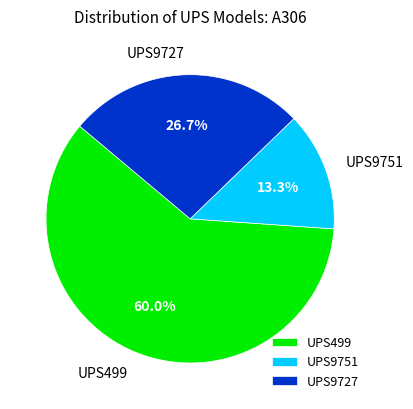

Count the number of slices in the pie.

3